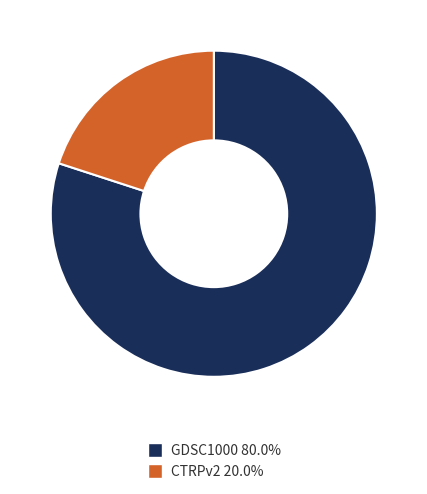

Which has a higher value, GDSC1000 or CTRPv2?

GDSC1000